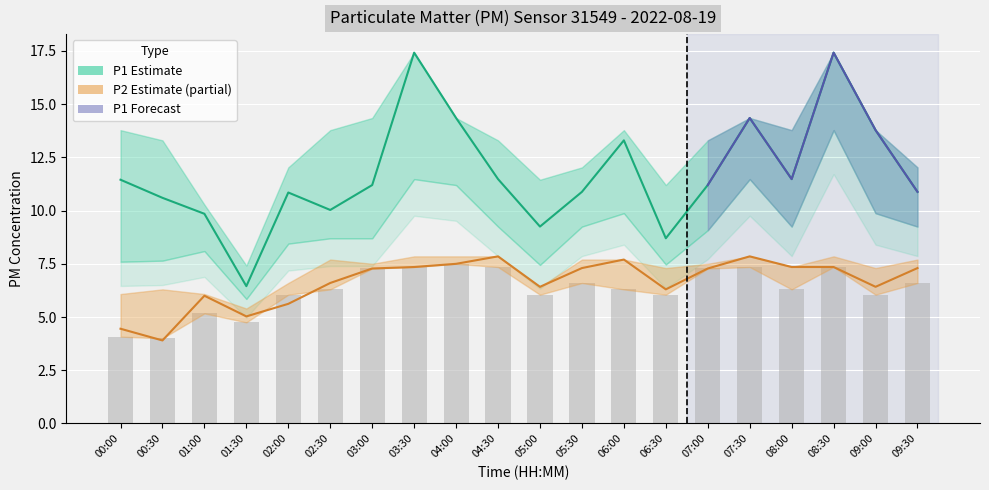

Which category has the highest value in the P2_lower series?

04:00